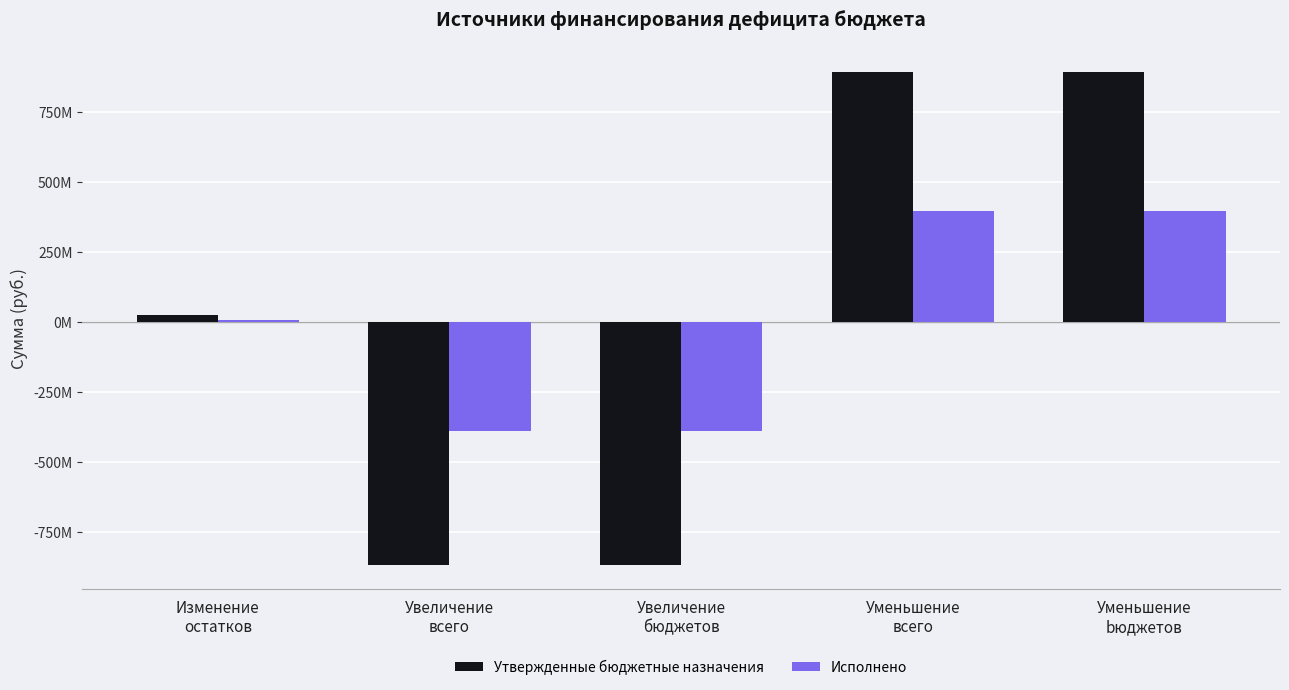

At which label is Утвержденные бюджетные назначения closest to 12345625?

Изменение
остатков